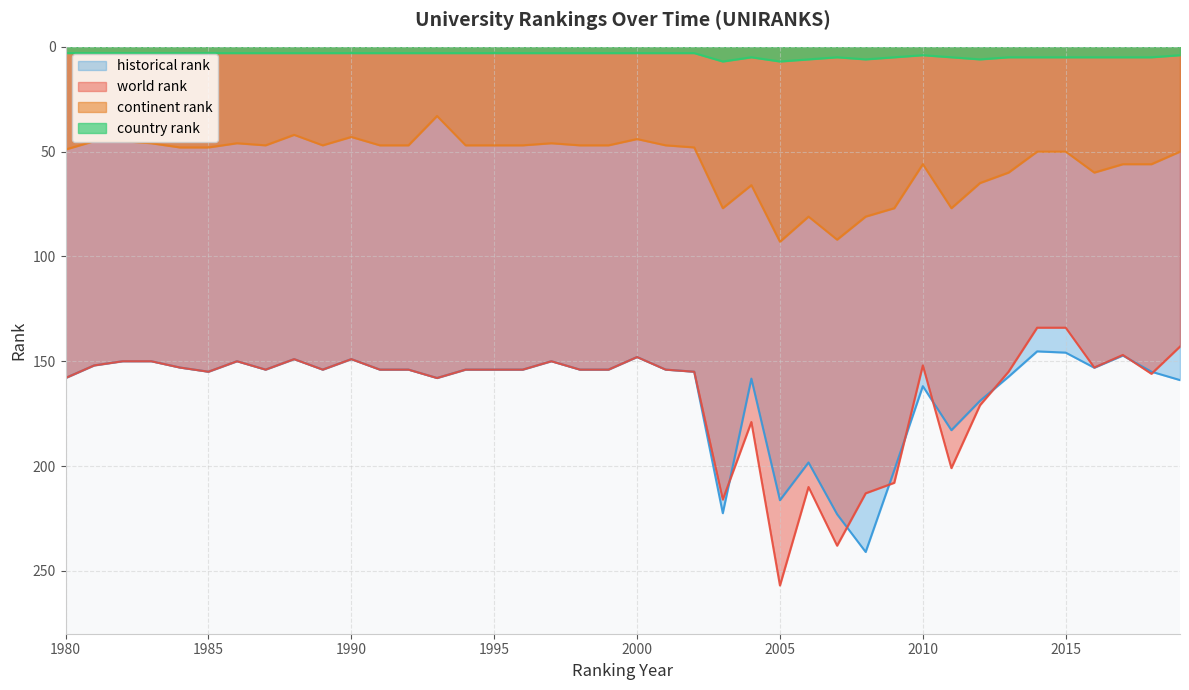

Which series has the largest total across all categories?

world rank